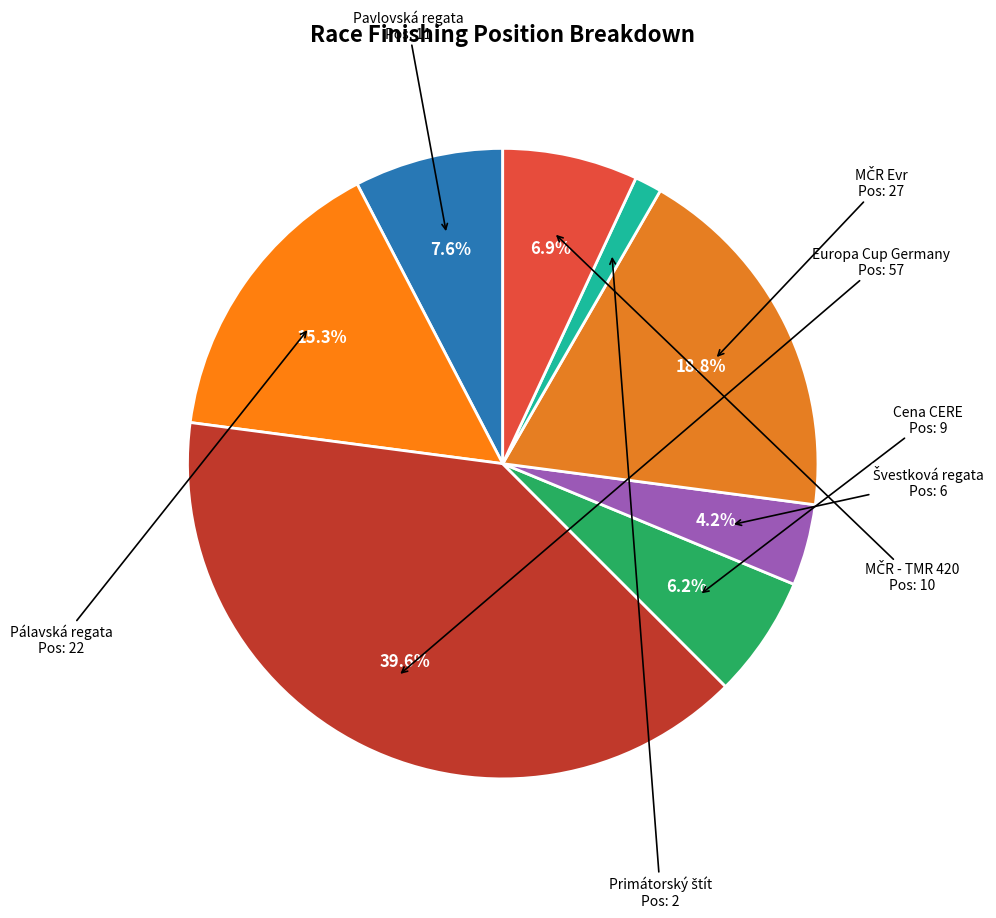

How many slices are in this pie chart?

8